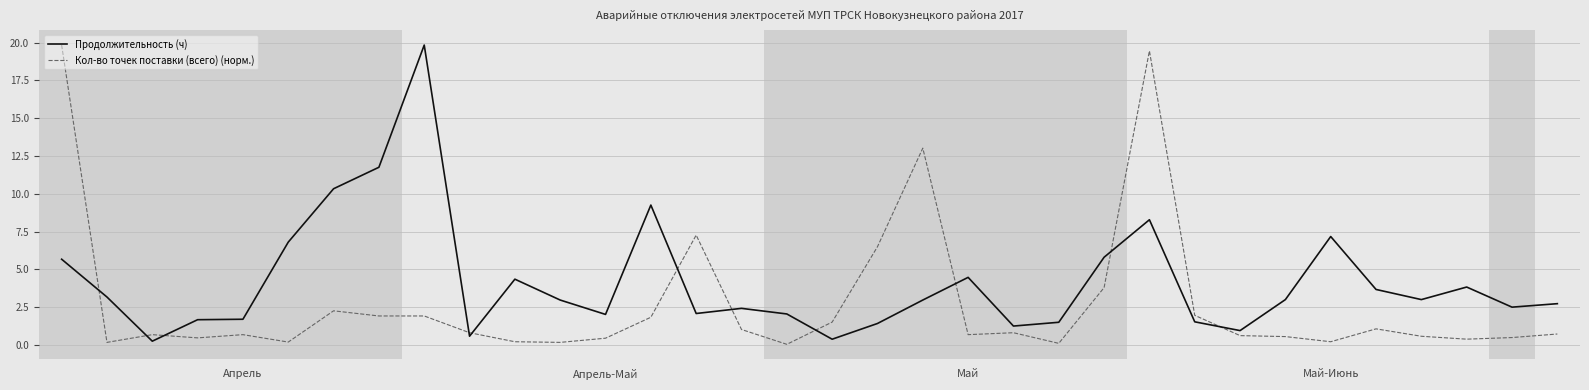

Which series has the largest total across all categories?

Продолжительность (ч)